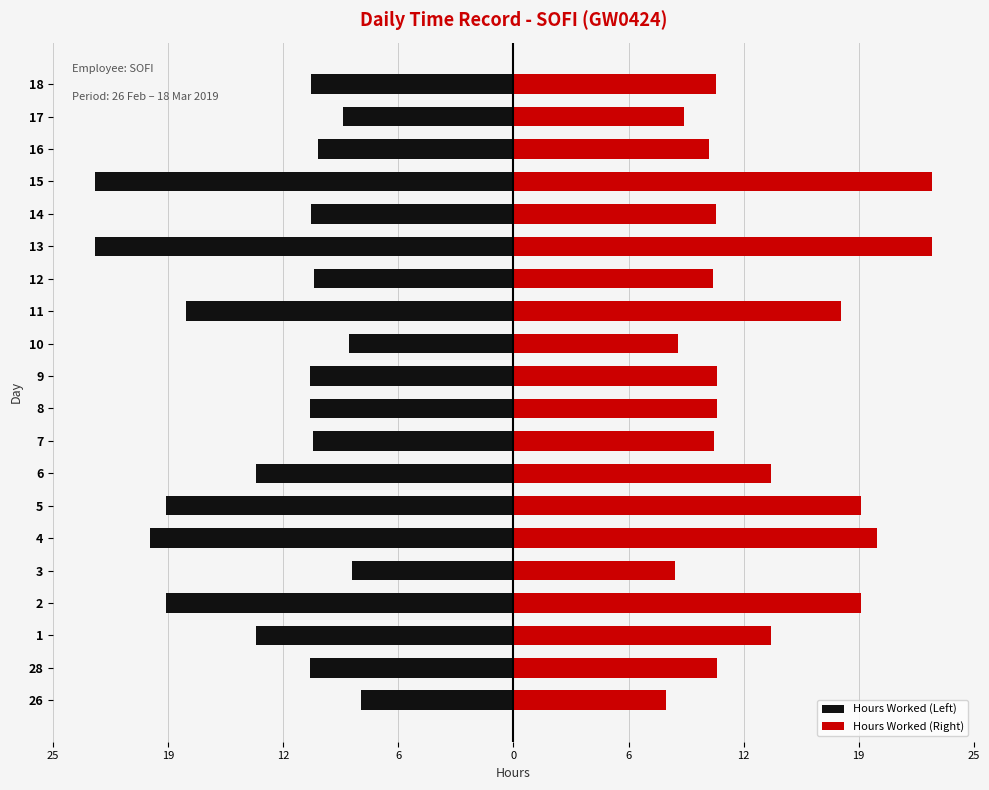

The Hours Worked (Right) series shows 3.7 at 3. True or false?

False